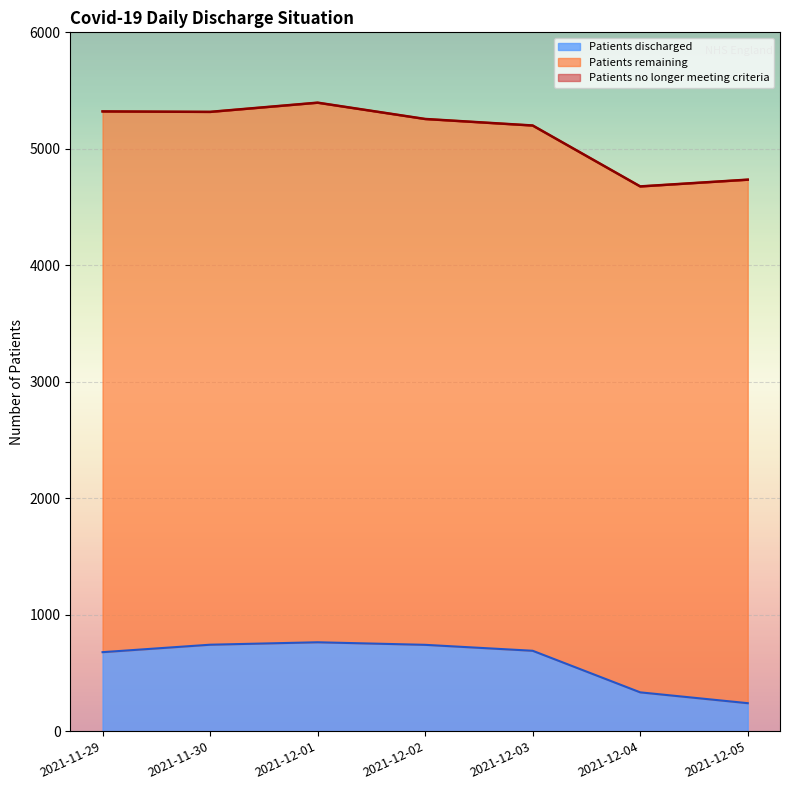

Which category has the highest value in the Patients discharged series?

2021-12-01